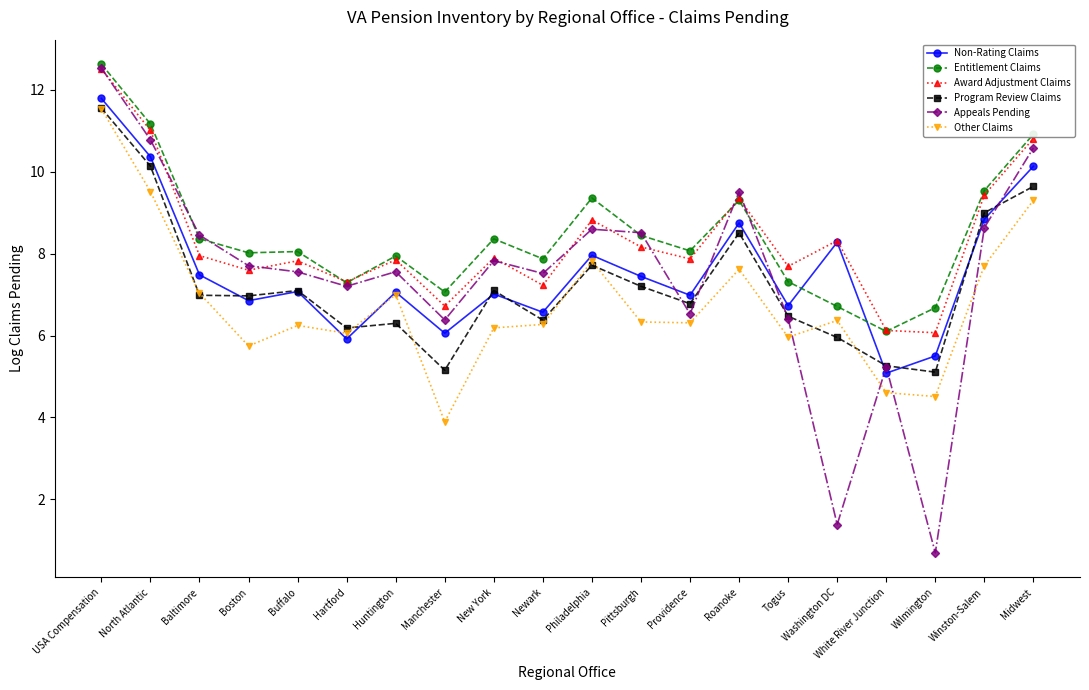

What is the average value of the Other Claims series?

6.8